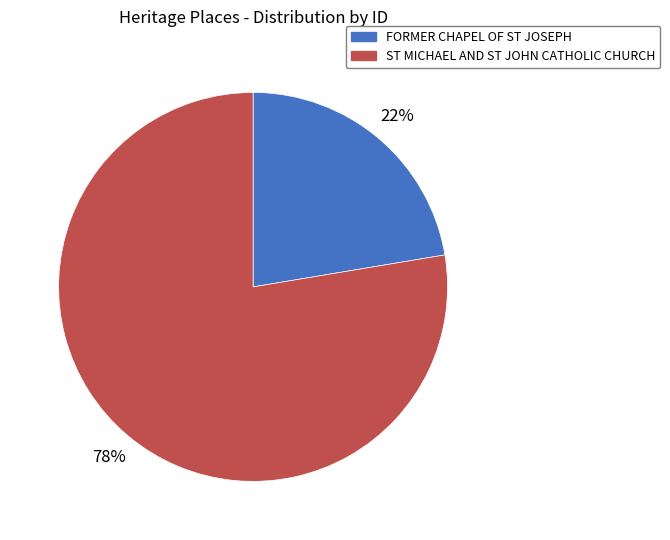

Combined, do ST MICHAEL AND ST JOHN CATHOLIC CHURCH and FORMER CHAPEL OF ST JOSEPH account for over 50%?

Yes